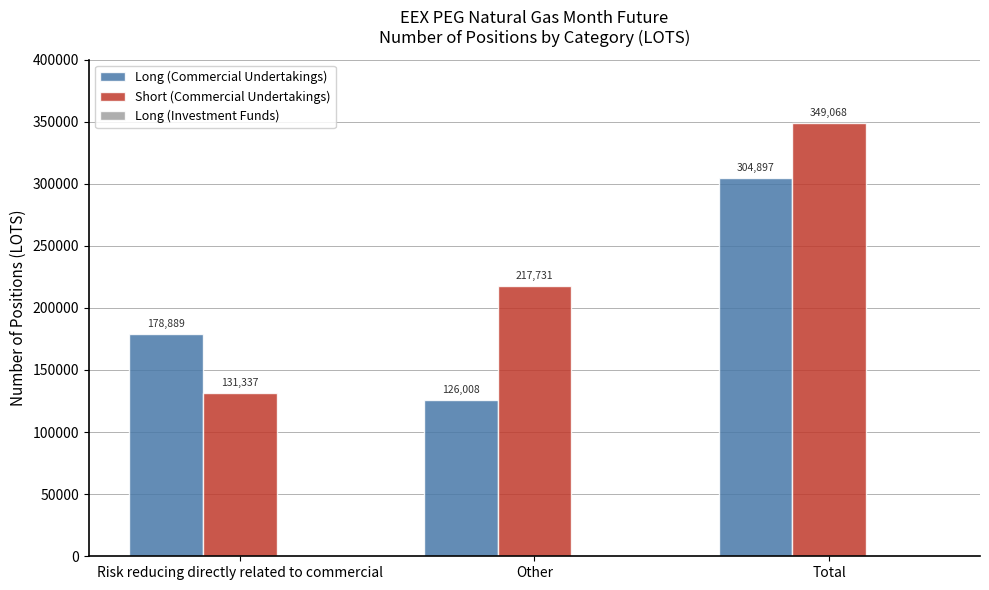

Which series changed the most between Other and Total?

Long (Commercial Undertakings)